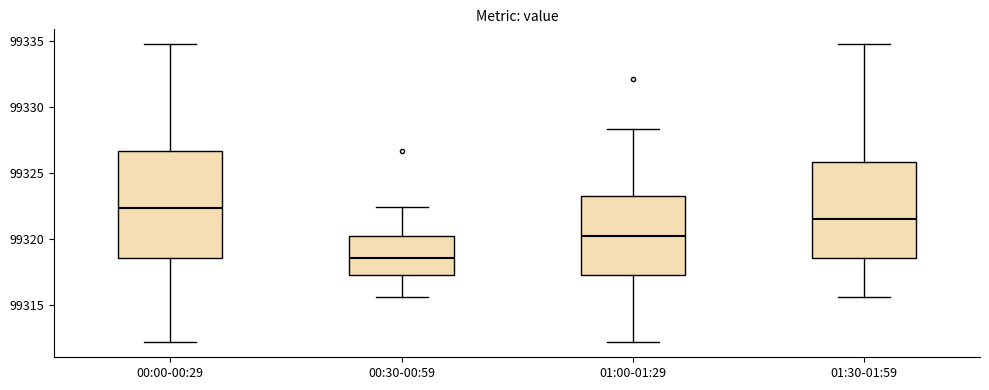

Which box's median line is the lowest?

00:30-00:59